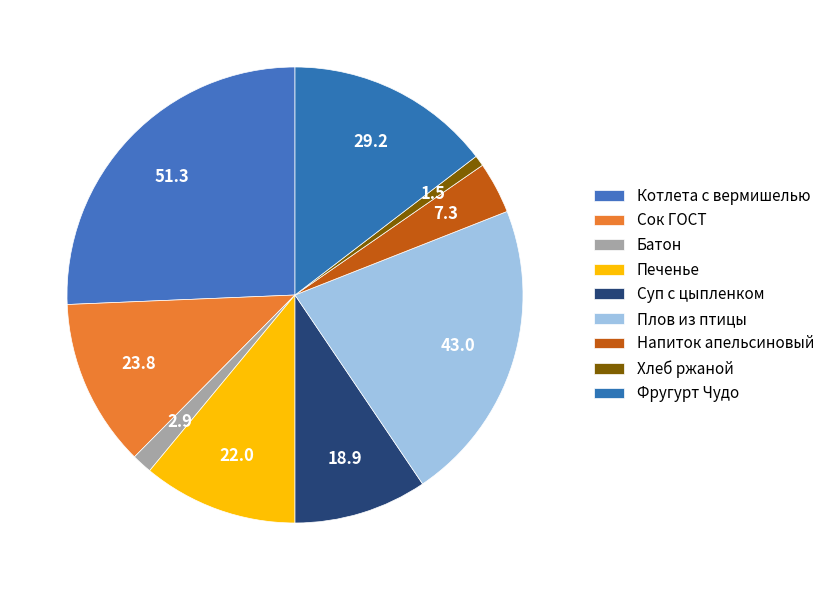

How many segments does this pie chart have?

9